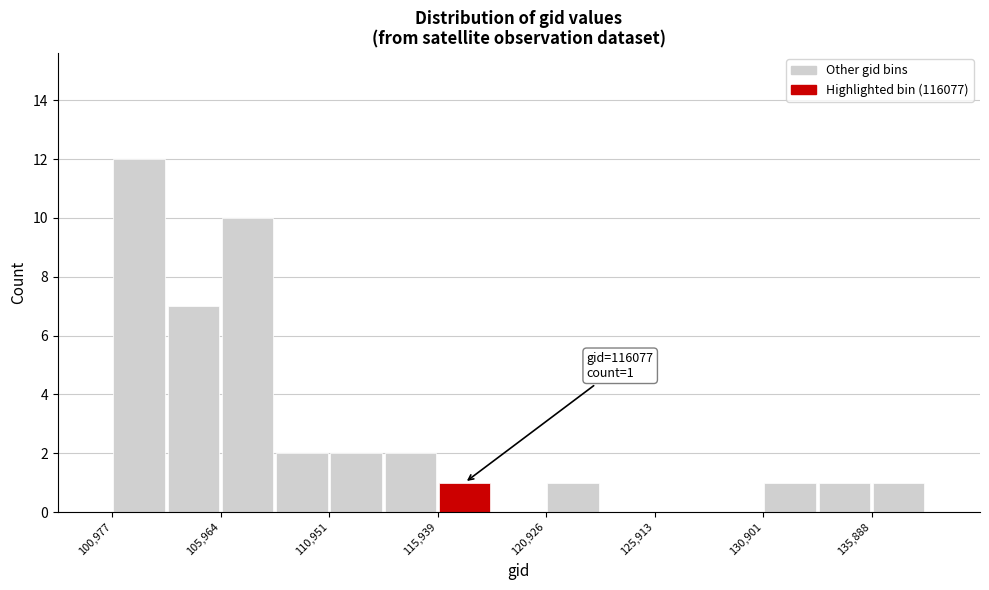

Over which range of the x-axis is the bar tallest?

101000 to 103500